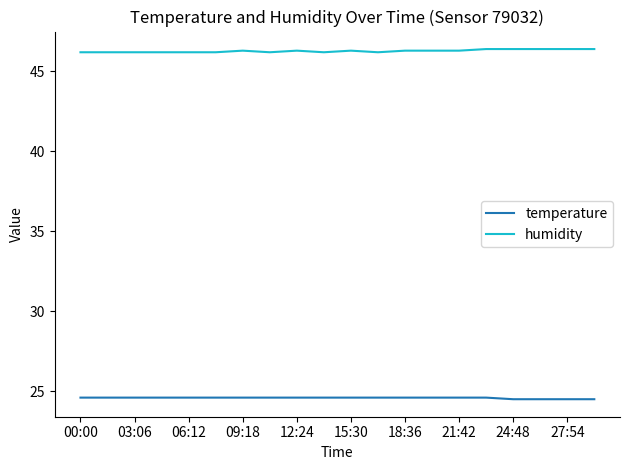

Which series has the largest total across all categories?

humidity